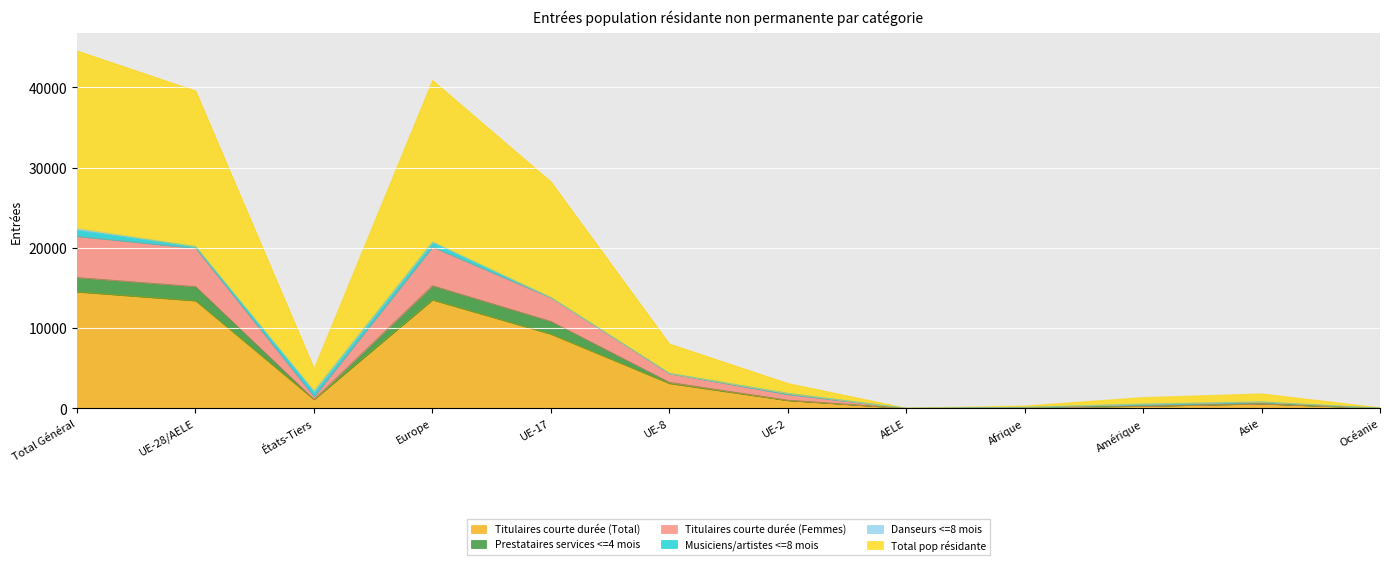

What is the highest value of the Titulaires courte durée (Total) series?

14524